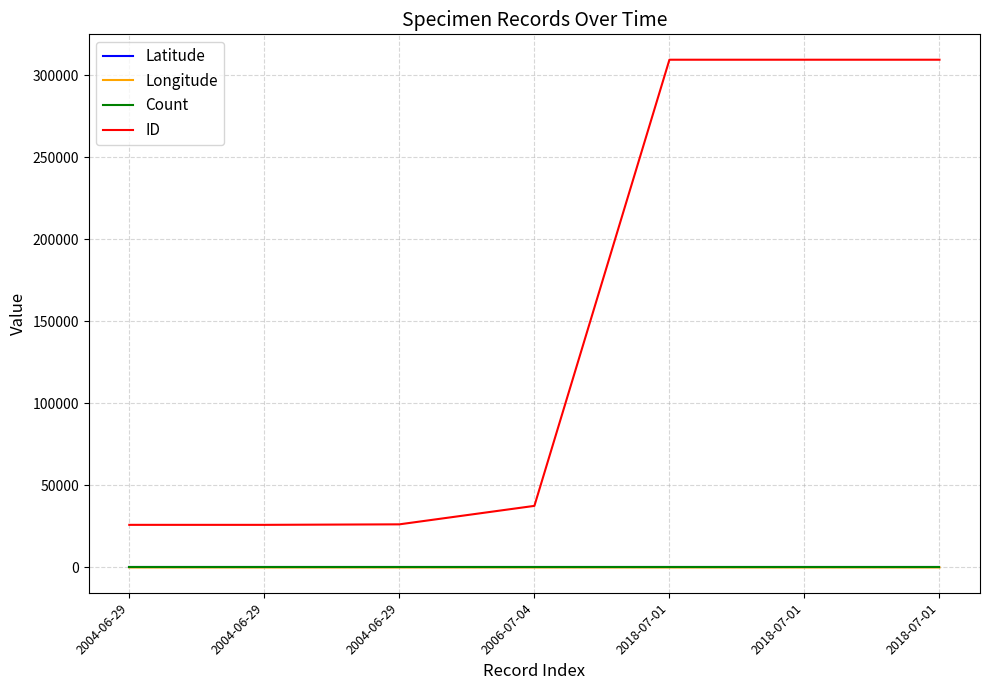

What are all the series names shown in the legend?

Latitude, Longitude, Count, ID